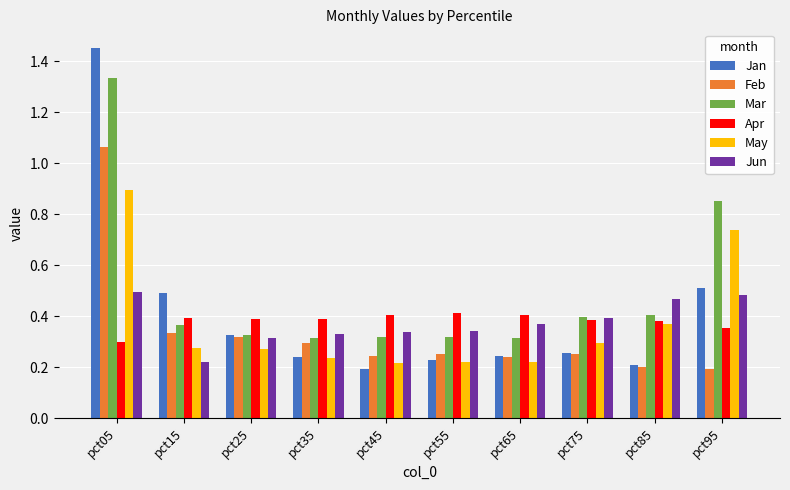

Count the Mar values in the range 0 to 1.

9